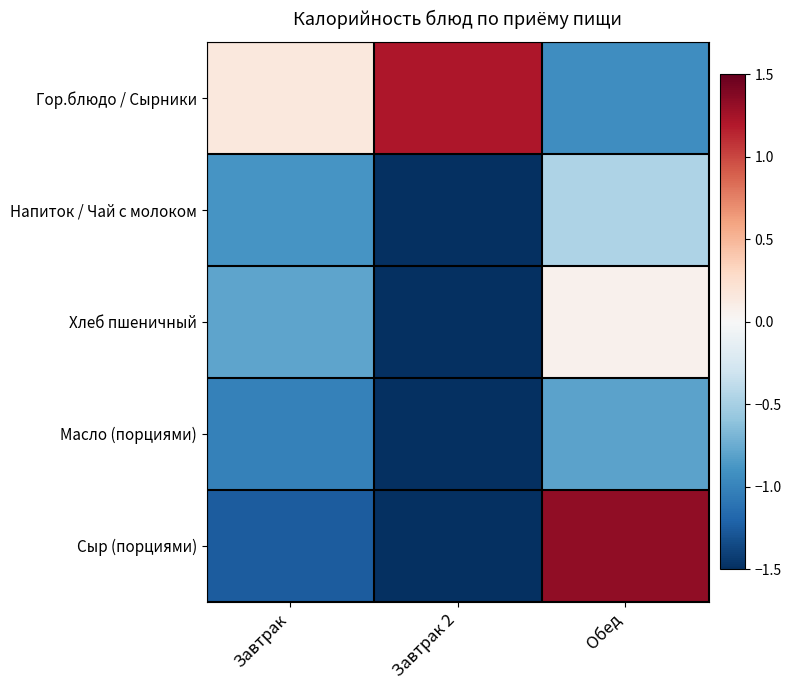

Rank the series at Завтрак from lowest to highest value.

Сыр (порциями), Масло (порциями), Напиток / Чай с молоком, Хлеб пшеничный, Гор.блюдо / Сырники